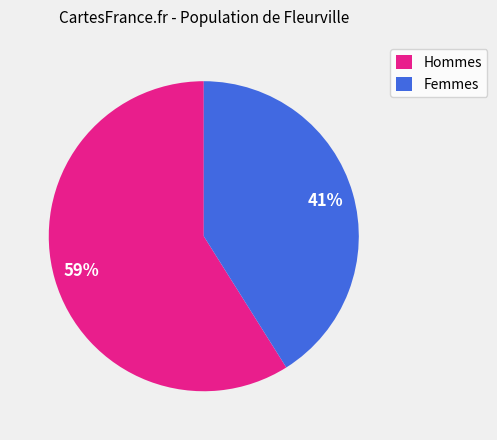

To the nearest percent, what percentage of the pie is Femmes?

41%